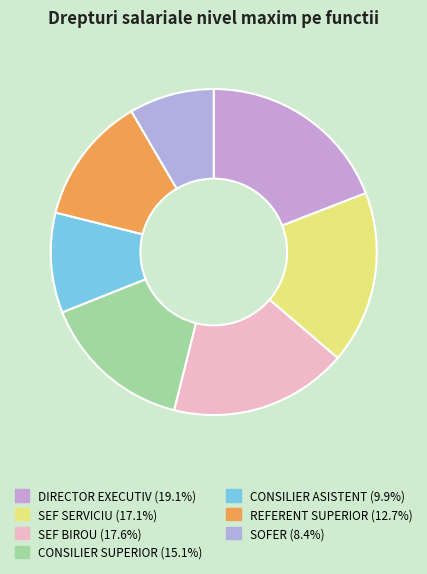

How many segments does this pie chart have?

7